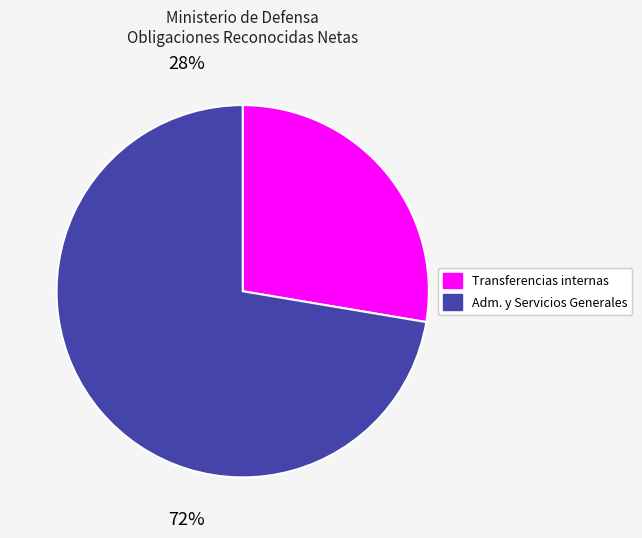

Is there any slice that represents more than half of the pie?

Yes